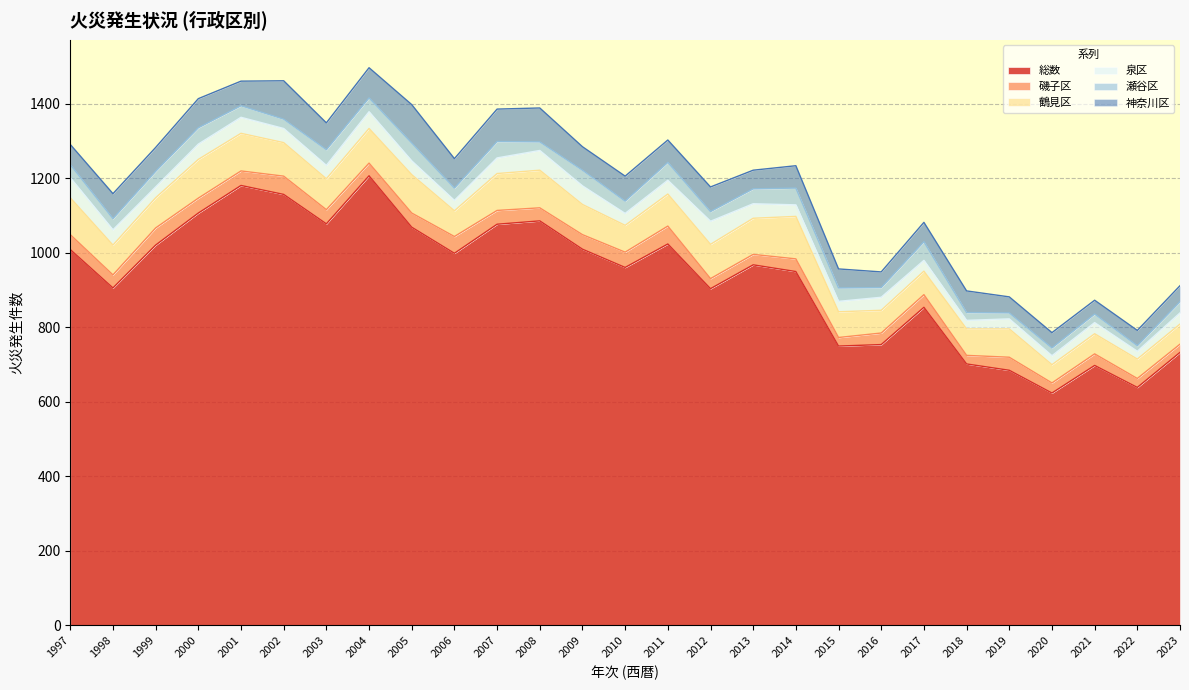

Reading right to left, transcribe all the data shown in this chart.

総数: 733	639	698	624	685	702	854	754	750	950	968	904	1024	961	1010	1086	1077	999	1069	1207	1078	1157	1181	1107	1021	906	1009
磯子区: 22	24	31	27	35	23	34	31	23	34	28	27	48	41	39	35	37	45	38	34	38	49	39	40	46	35	40
鶴見区: 54	52	54	49	76	71	63	61	69	114	97	92	86	72	81	101	99	69	103	93	83	90	101	104	81	80	99
泉区: 30	21	30	24	27	23	29	35	28	31	39	62	37	32	50	53	42	28	37	45	36	38	43	41	29	41	54
瀬谷区: 30	15	23	21	16	21	50	26	36	45	40	26	48	33	42	23	44	33	48	37	42	25	31	44	42	30	35
神奈川区: 43	41	37	41	43	58	52	42	51	60	50	66	60	67	63	91	87	79	103	81	72	103	66	78	64	67	54